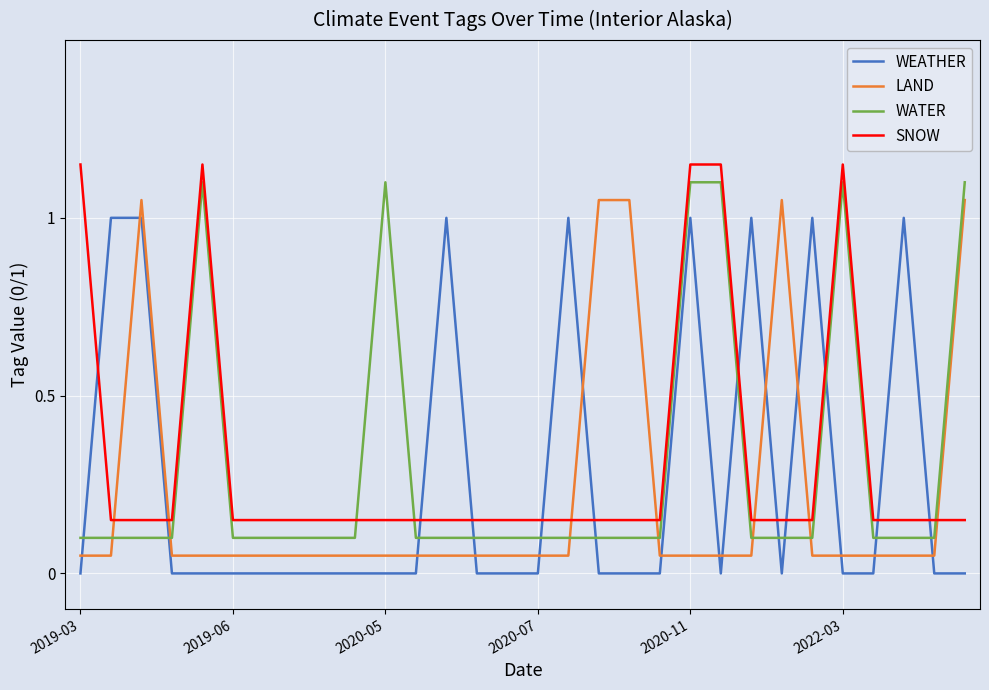

Reading left to right, list all the values displayed in this chart.

WEATHER: 0.0	1.0	1.0	0.0	0.0	0.0	0.0	0.0	0.0	0.0	0.0	0.0	1.0	0.0	0.0	0.0	1.0	0.0	0.0	0.0	1.0	0.0	1.0	0.0	1.0	0.0	0.0	1.0	0.0	0.0
LAND: 0.1	0.1	1.1	0.1	0.1	0.1	0.1	0.1	0.1	0.1	0.1	0.1	0.1	0.1	0.1	0.1	0.1	1.1	1.1	0.1	0.1	0.1	0.1	1.1	0.1	0.1	0.1	0.1	0.1	1.1
WATER: 0.1	0.1	0.1	0.1	1.1	0.1	0.1	0.1	0.1	0.1	1.1	0.1	0.1	0.1	0.1	0.1	0.1	0.1	0.1	0.1	1.1	1.1	0.1	0.1	0.1	1.1	0.1	0.1	0.1	1.1
SNOW: 1.1	0.1	0.1	0.1	1.1	0.1	0.1	0.1	0.1	0.1	0.1	0.1	0.1	0.1	0.1	0.1	0.1	0.1	0.1	0.1	1.1	1.1	0.1	0.1	0.1	1.1	0.1	0.1	0.1	0.1